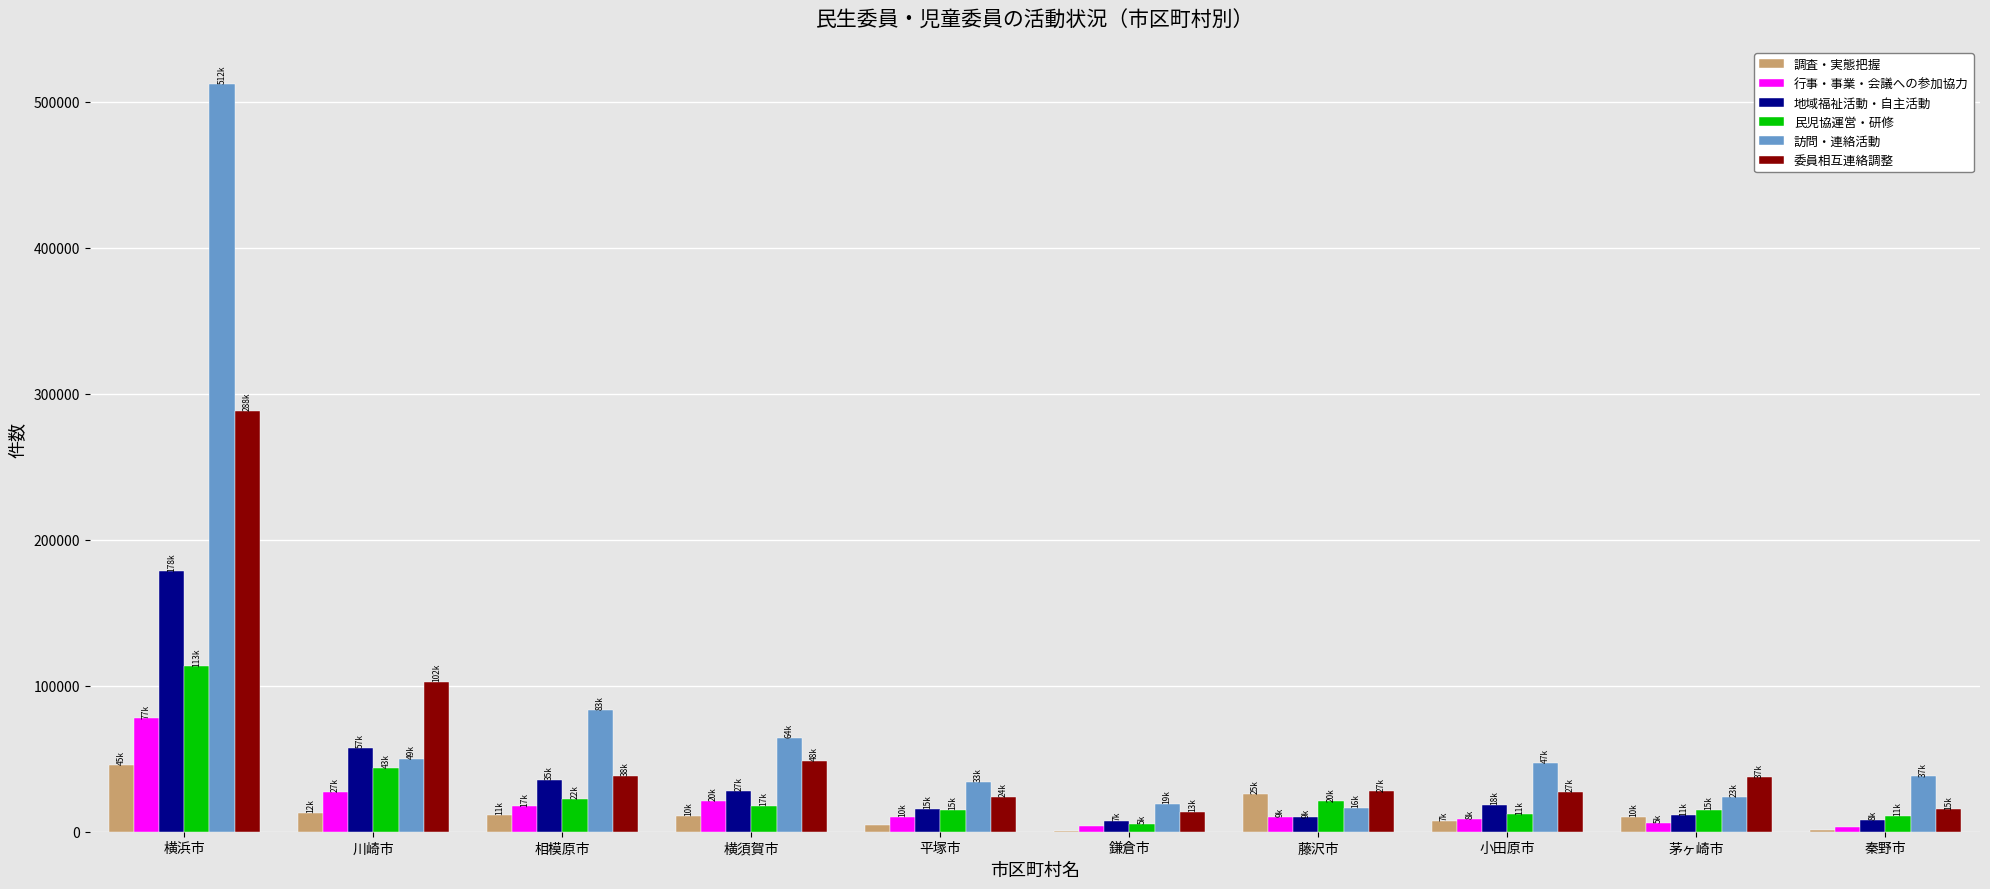

What is the sum of all 地域福祉活動・自主活動 values?

369179